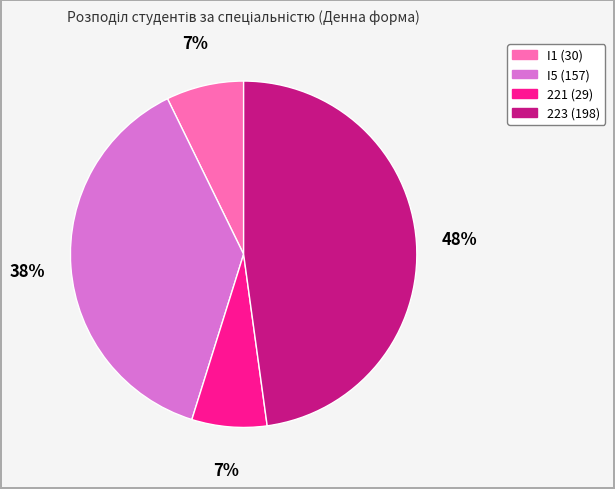

Between I5 and 221, which is larger?

I5